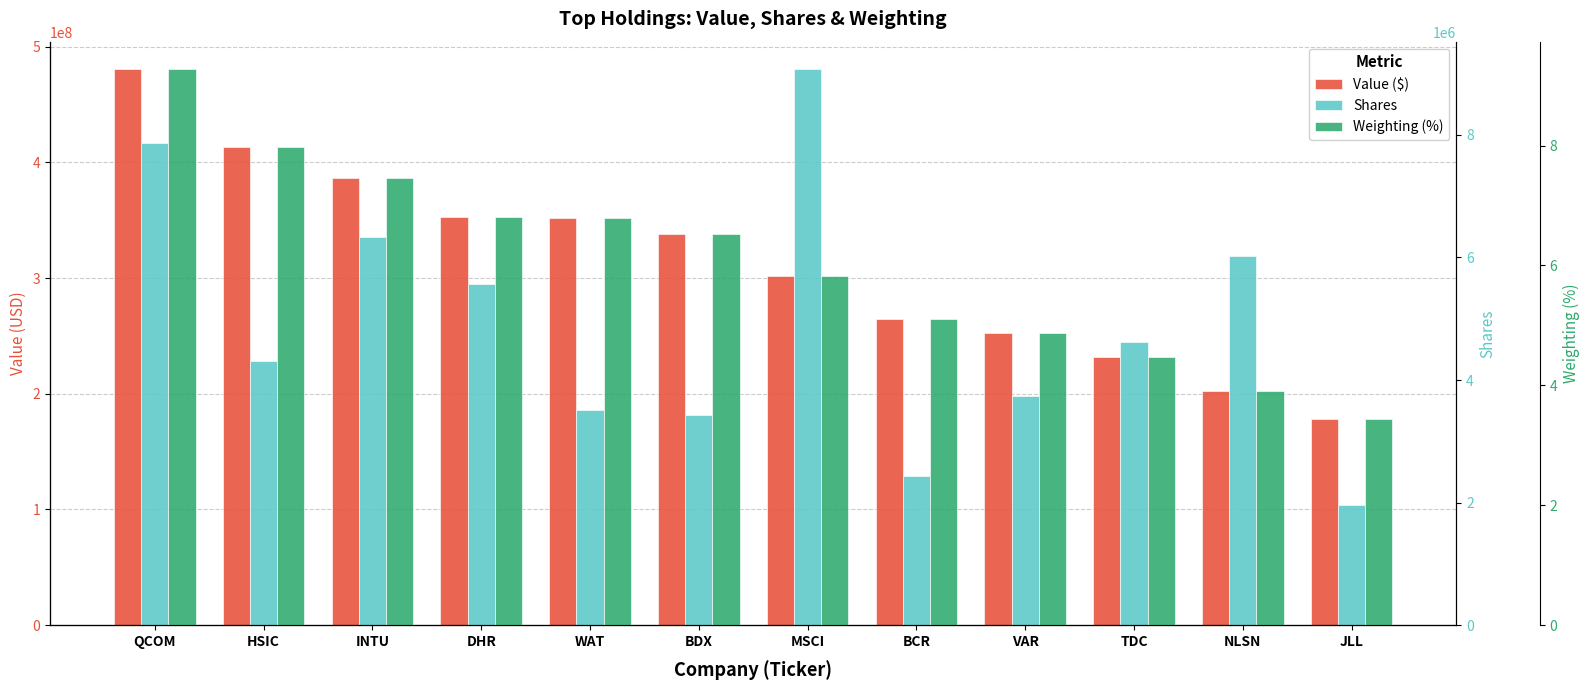

Reading left to right, what are all the values shown in this chart?

Value ($): QCOM=480251000.0	HSIC=412979000.0	INTU=386697000.0	DHR=352427000.0	WAT=351750000.0	BDX=338157000.0	MSCI=301673000.0	BCR=264275000.0	VAR=252521000.0	TDC=231820000.0	NLSN=202547000.0	JLL=178517000.0
Shares: QCOM=7862656.0	HSIC=4313093.0	INTU=6336173.0	DHR=5567575.0	WAT=3515743.0	BDX=3421607.0	MSCI=9067423.0	BCR=2431684.0	VAR=3743821.0	TDC=4615166.0	NLSN=6029968.0	JLL=1958714.0
Weighting (%): QCOM=9.3	HSIC=8.0	INTU=7.5	DHR=6.8	WAT=6.8	BDX=6.5	MSCI=5.8	BCR=5.1	VAR=4.9	TDC=4.5	NLSN=3.9	JLL=3.4